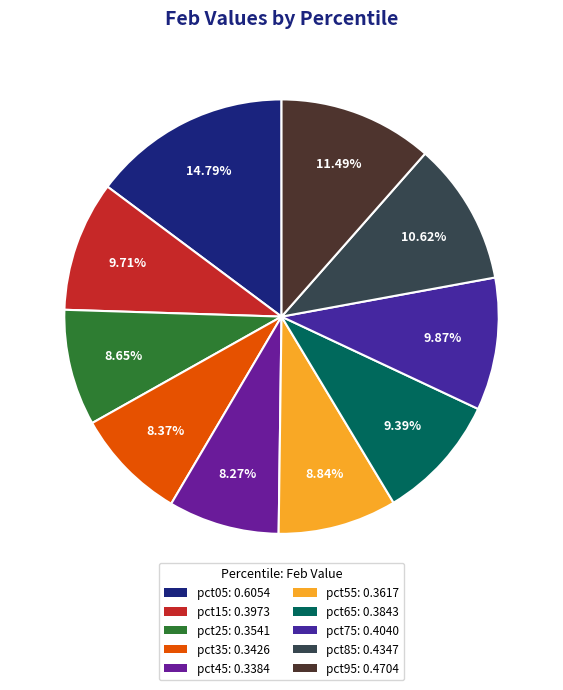

What portion of the pie excludes pct85?

89.4%